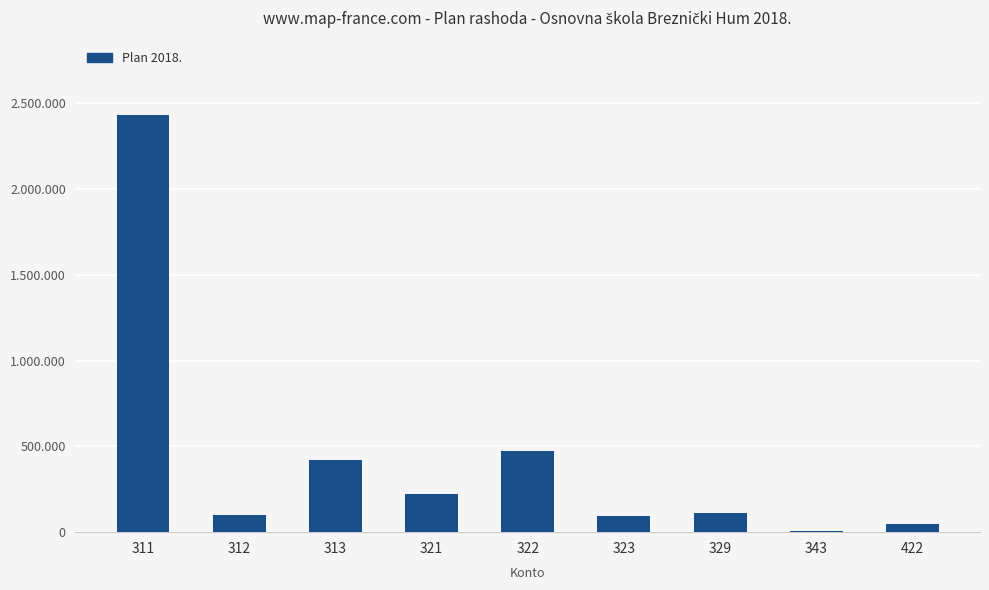

What is the sum of the values at 422 and 321?

269170